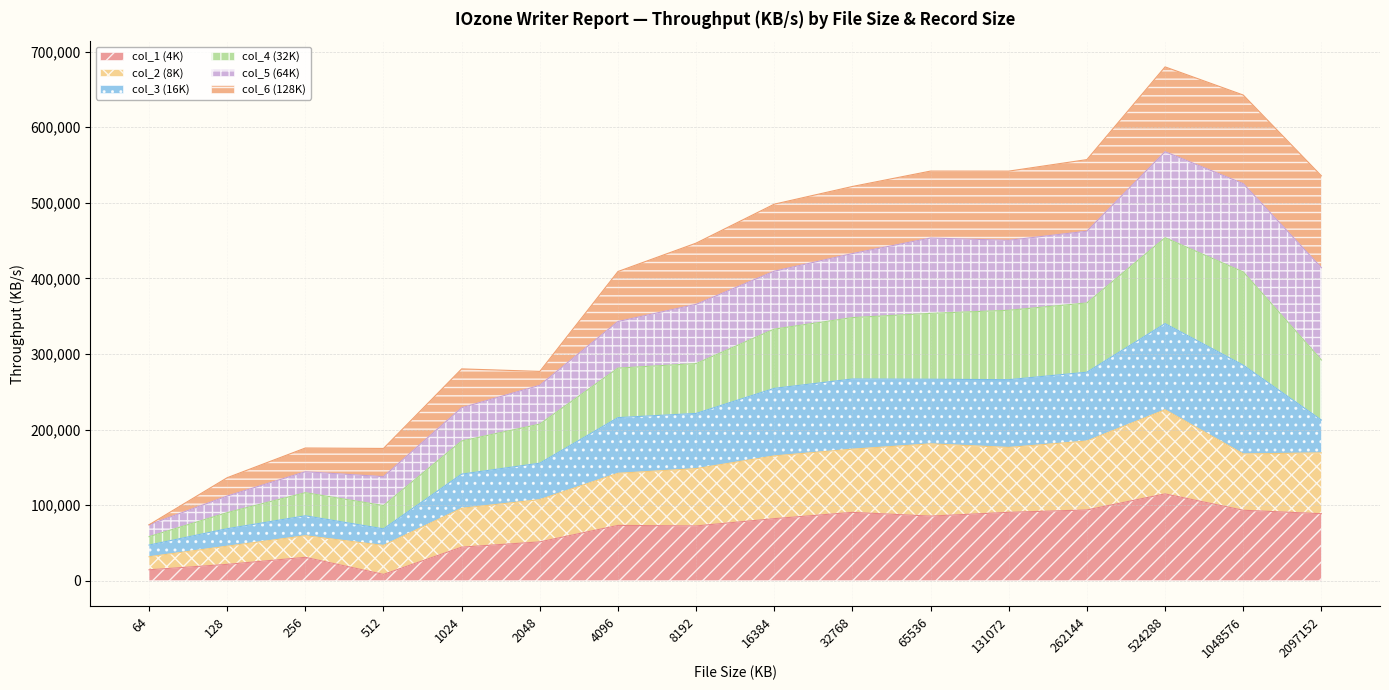

The value of col_2 (8K) at 2048 is 190670. True or false?

False